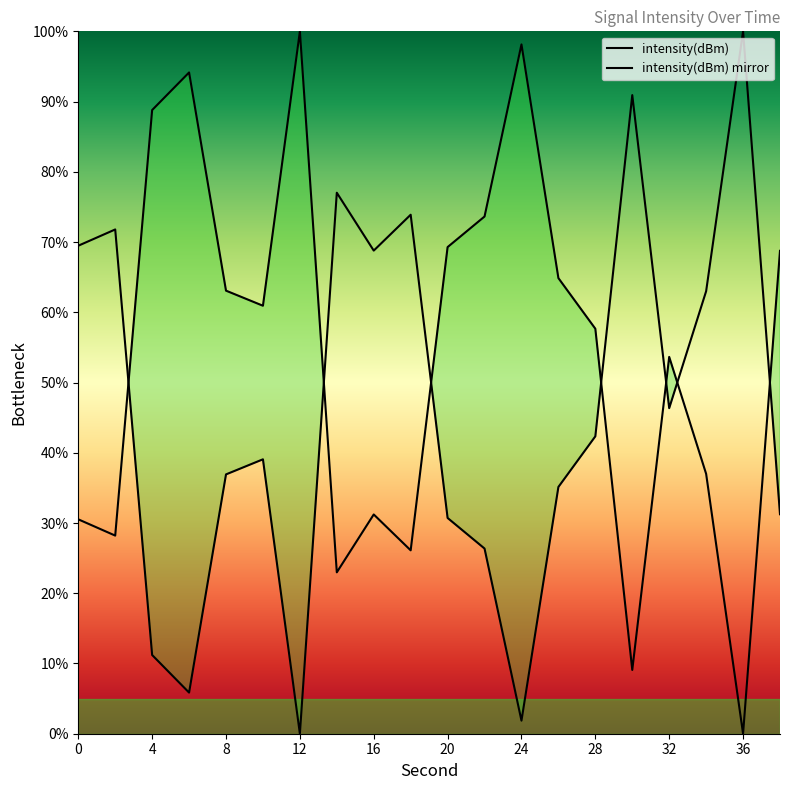

The chart shows a value of 36.9 at 8. True or false?

True